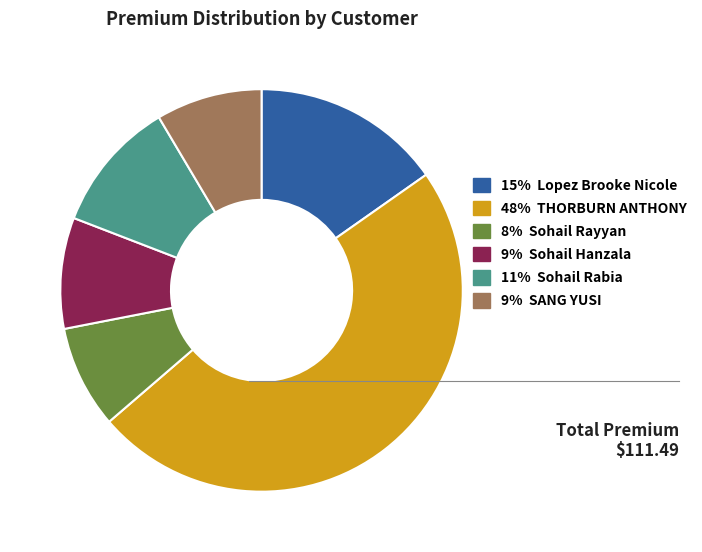

What is the ratio of the value at 48% THORBURN ANTHONY to the value at 11% Sohail Rabia?

4.6